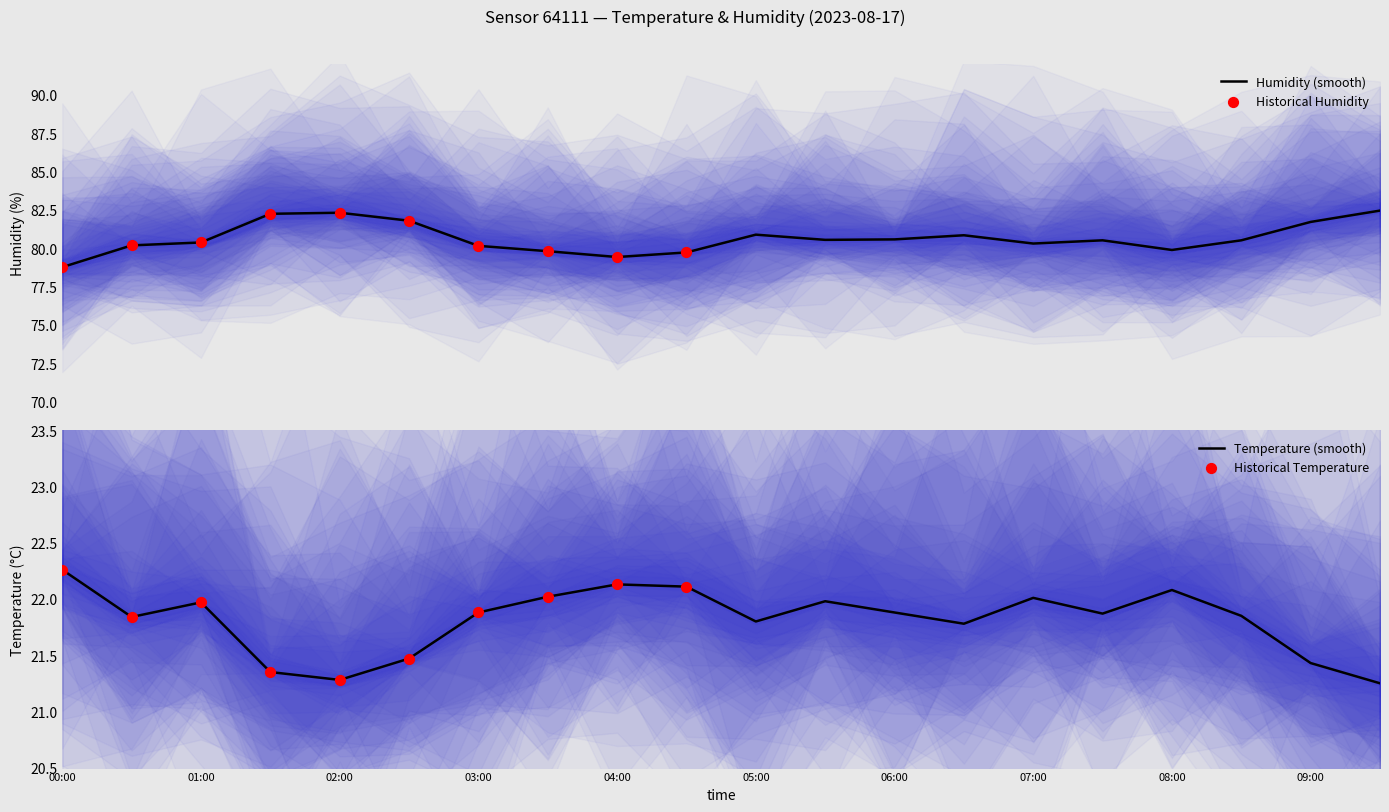

Which series contains the lowest Y value?

temperature